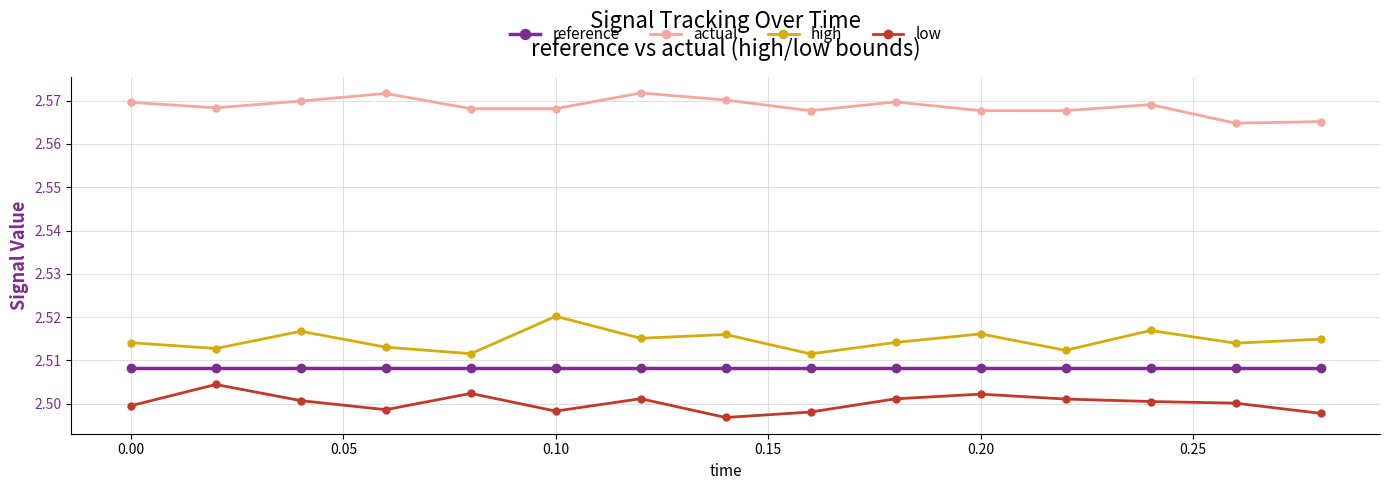

True or false: reference and low intersect in this chart.

False